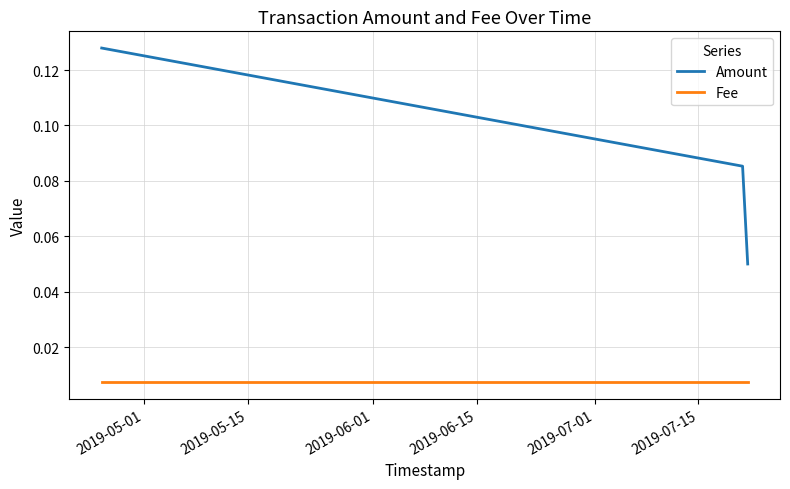

List the series in order of their peak value, lowest first.

Fee, Amount